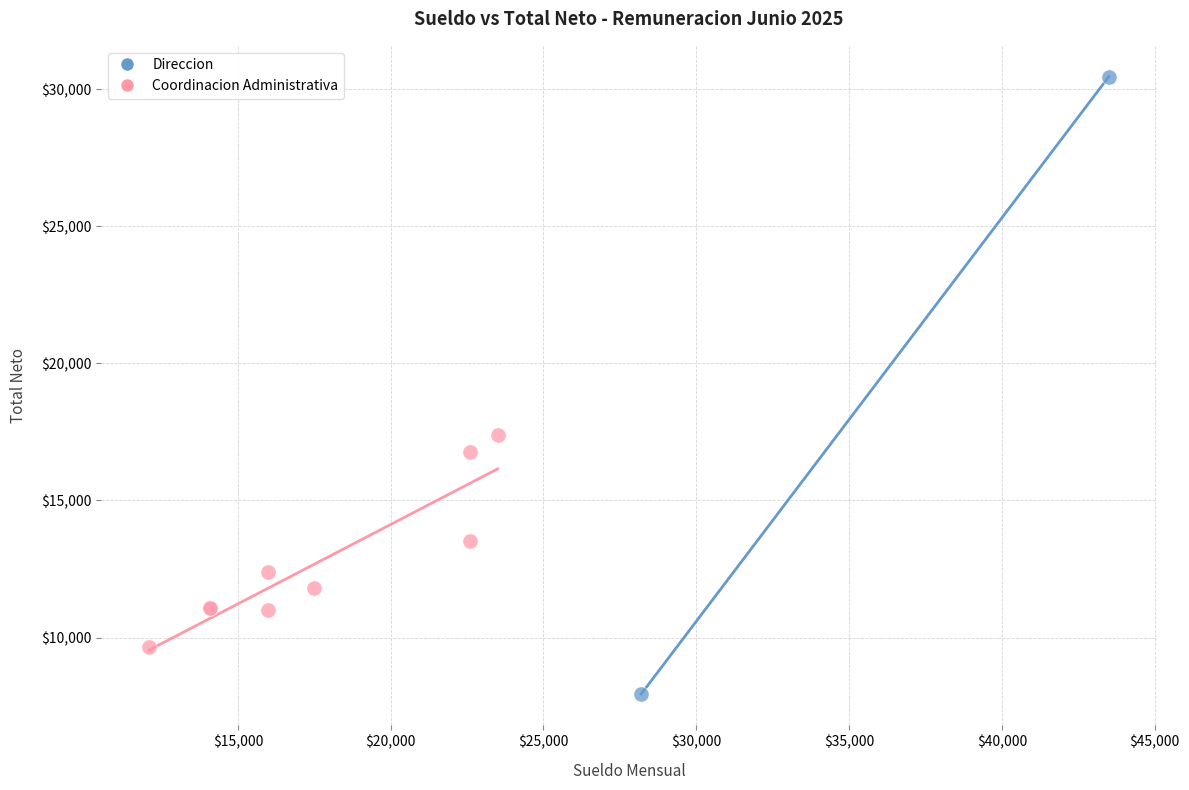

What are all the series names shown in the legend?

Direccion, Coordinacion Administrativa